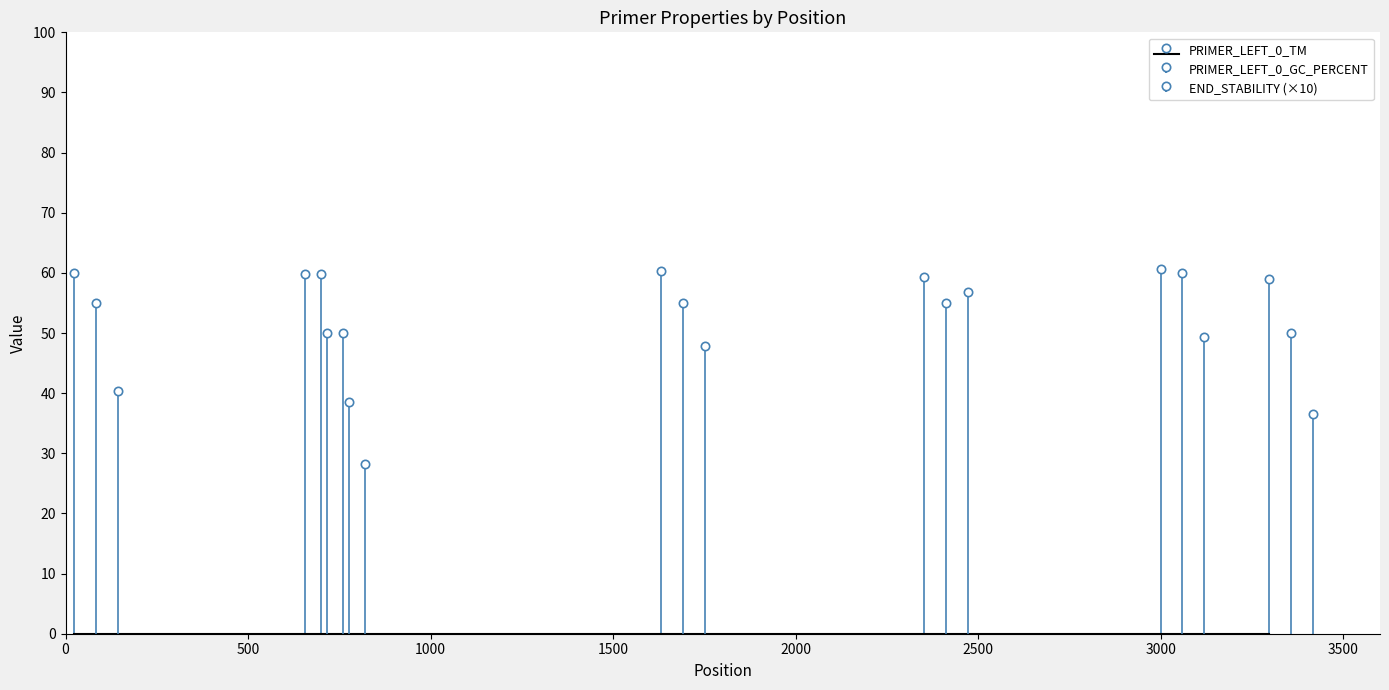

What is the total value across all series at 700?

138.1